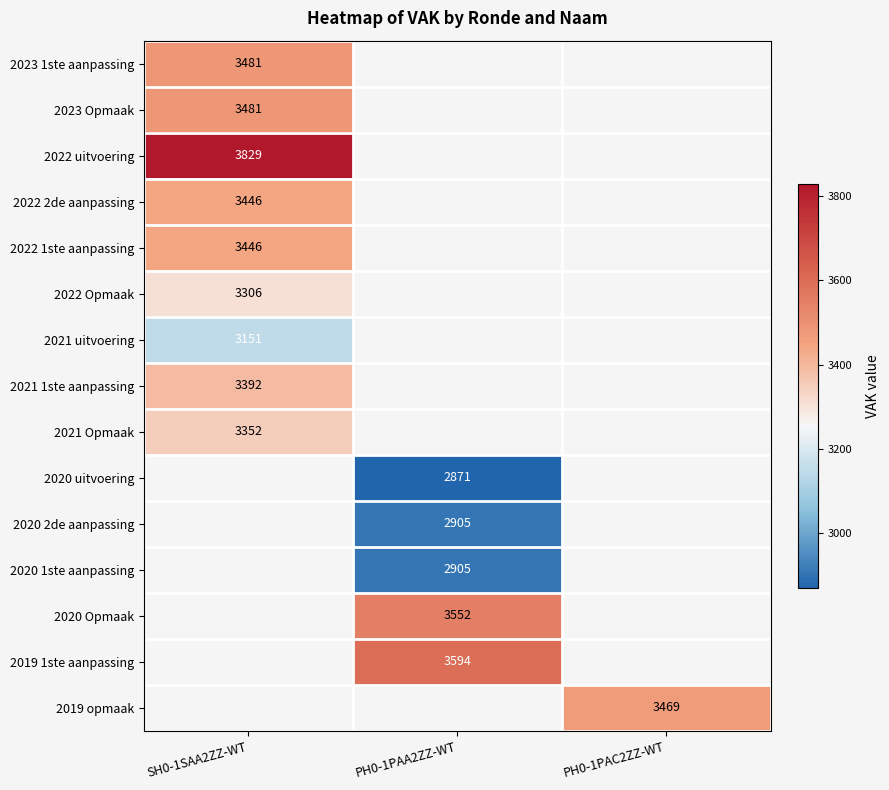

Which category has the lowest value across all series?

PH0-1PAA2ZZ-WT